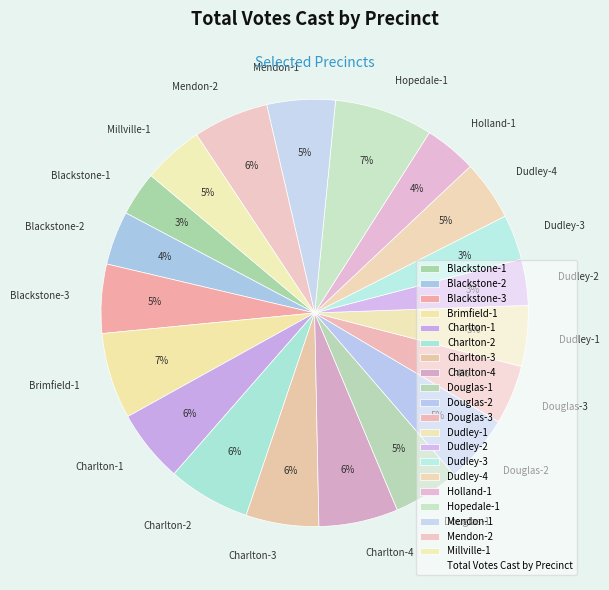

Count the number of slices in the pie.

20